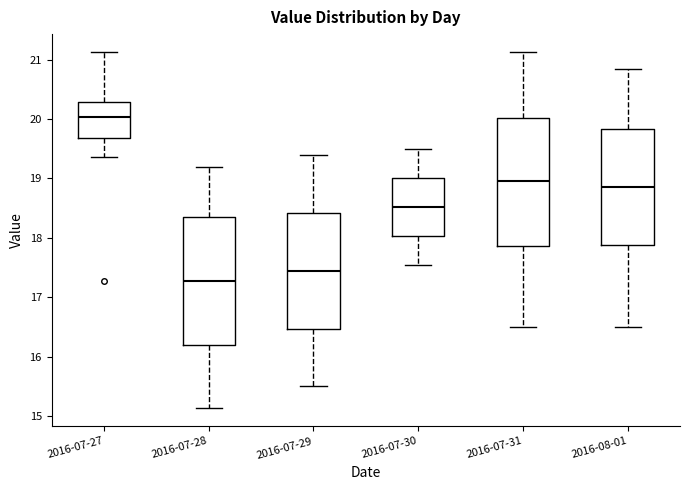

Which box's median line is the lowest?

2016-07-28